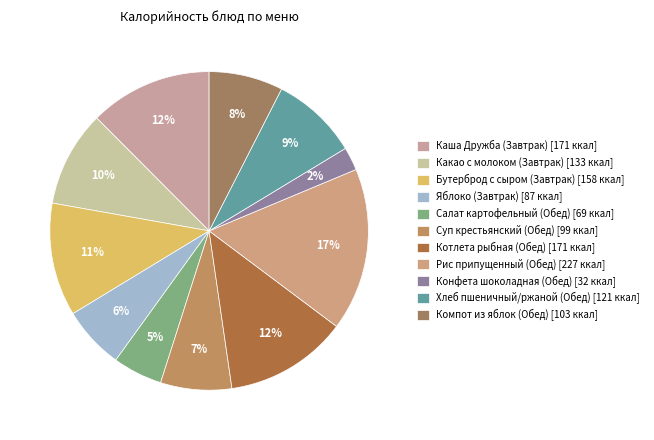

What portion of the pie excludes Яблоко (Завтрак)?

93.7%